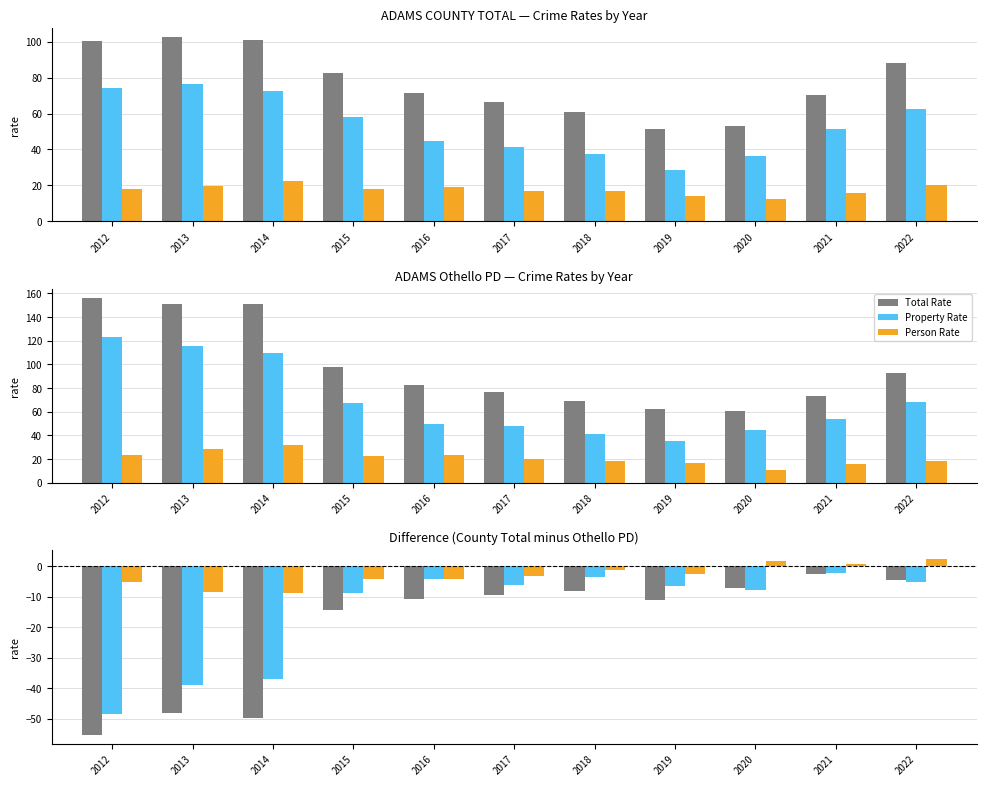

Read the Person Rate value at 2015.

-4.4